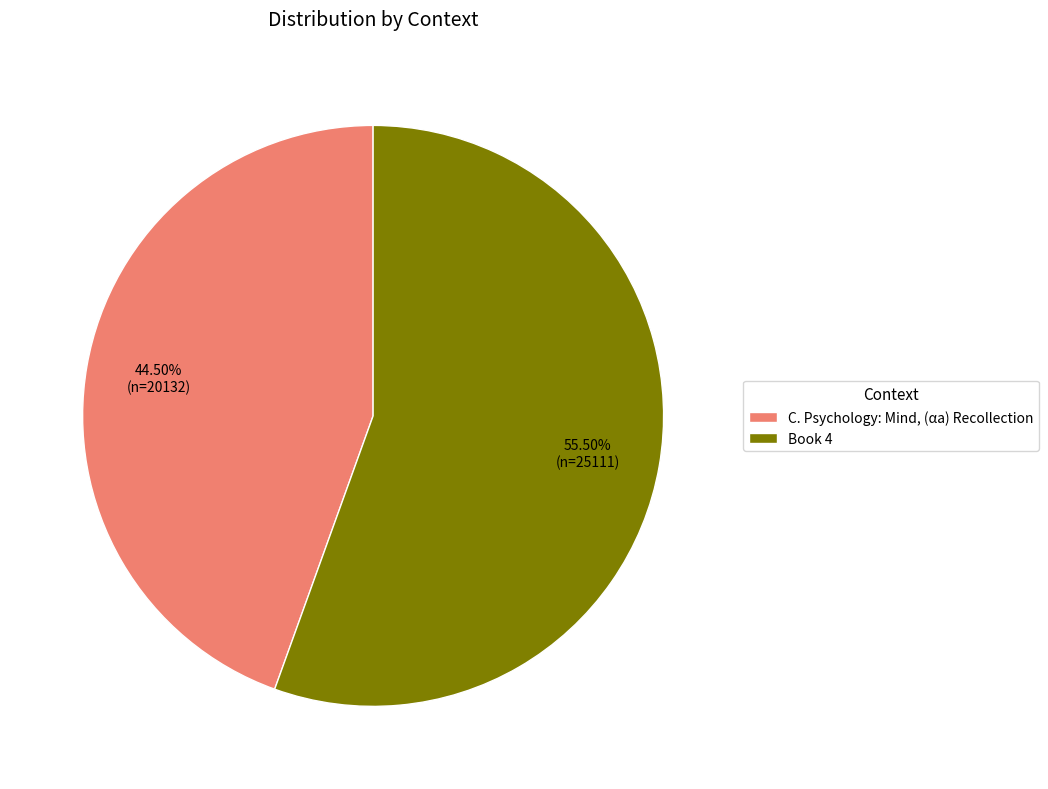

Count the number of slices in the pie.

2